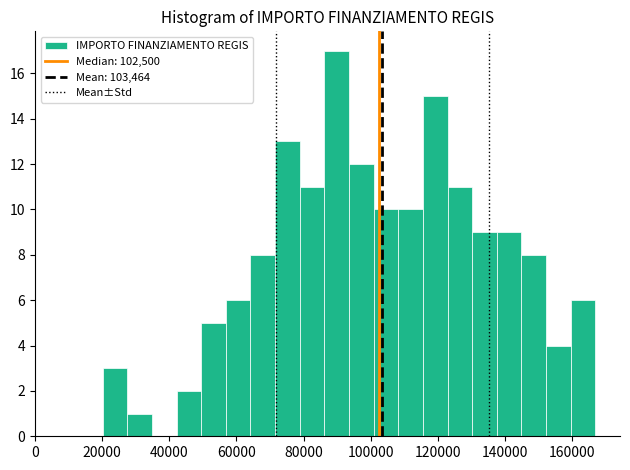

Around what value on the x-axis is the tallest bar? Give the approximate position of its centre, as read against the axis.

90000